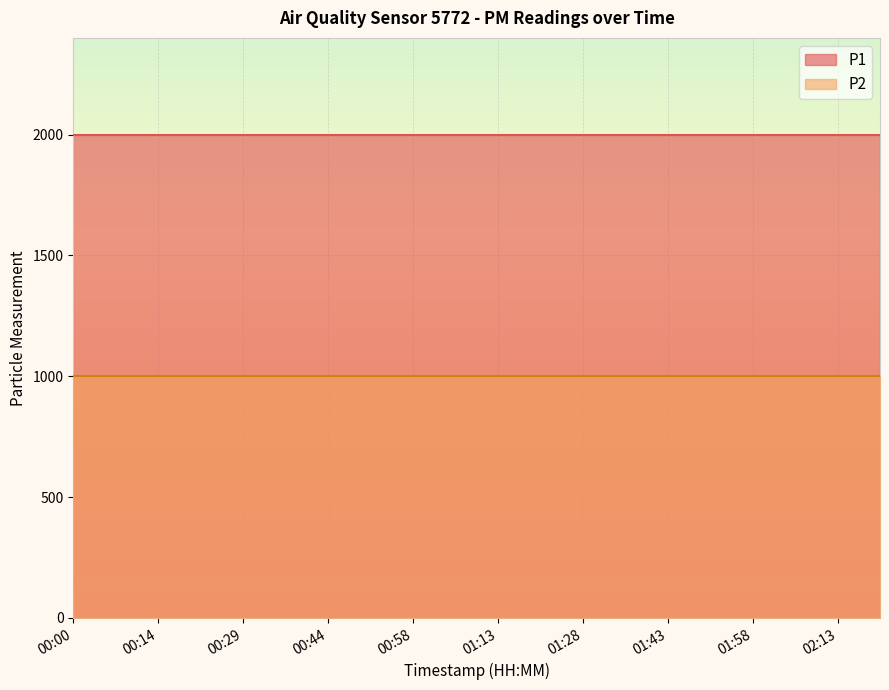

Where is P1 nearest to the value 1999?

00:00